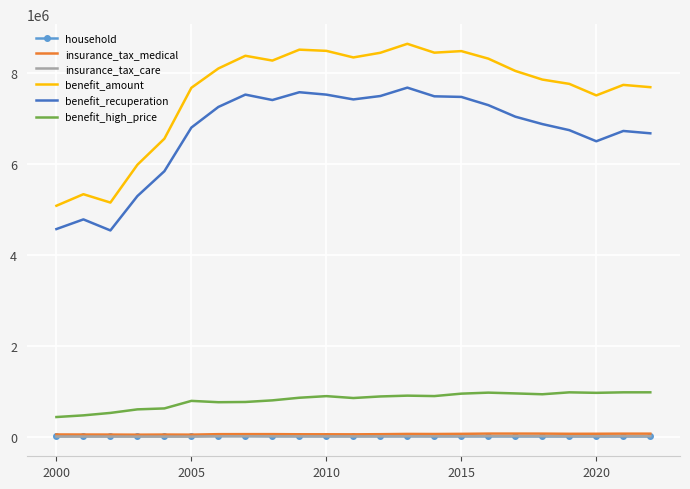

What is the maximum value shown in the chart?

8638118